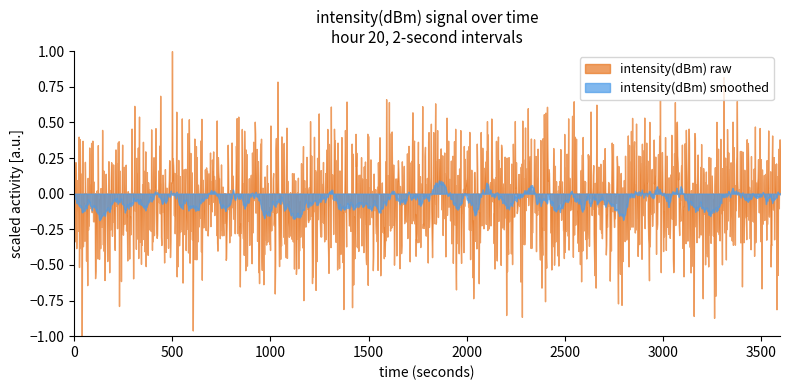

Rank the categories by intensity(dBm) raw value from highest to lowest.

22, 28, 6, 4, 8, 36, 30, 16, 0, 20, 12, 14, 32, 26, 18, 2, 10, 34, 24, 38